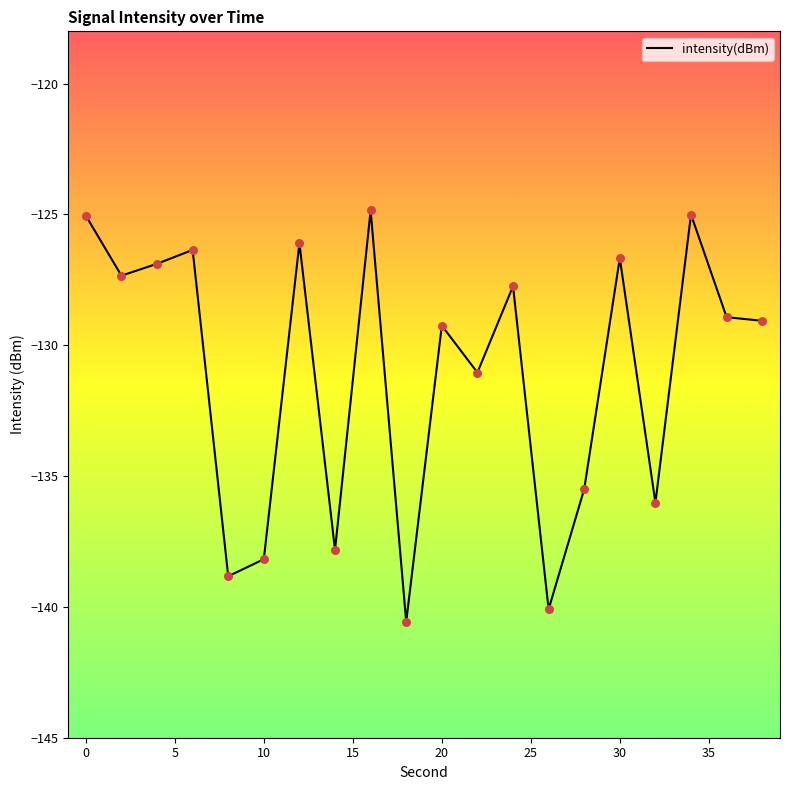

What is the difference between the maximum and minimum values?

15.7